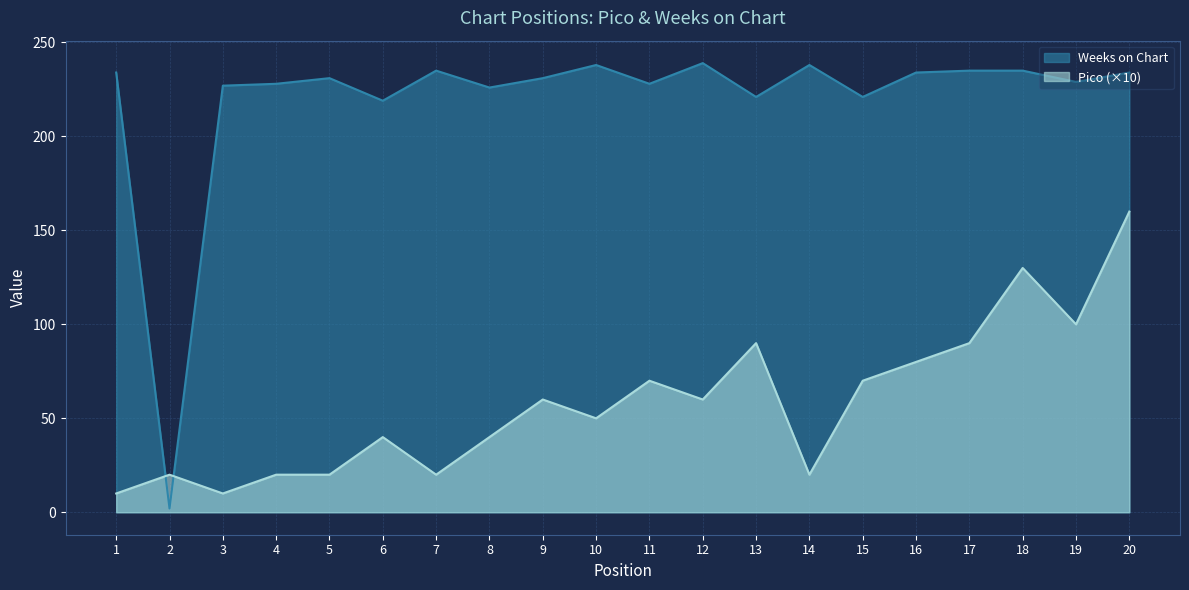

What is the spread (max minus min) of values at 18?

105